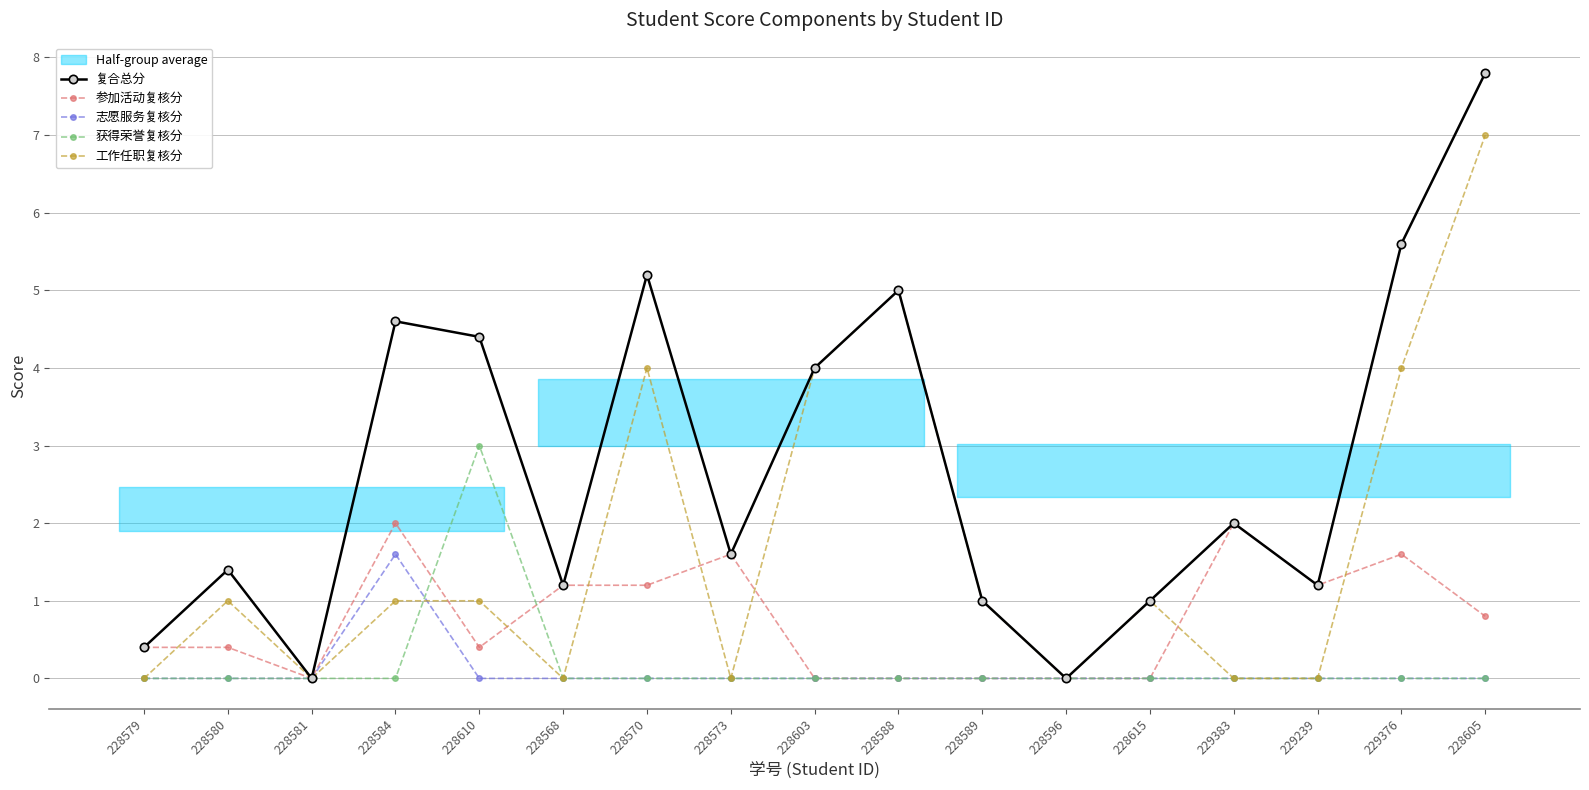

The 工作任职复核分 series shows 0.0 at 228596. True or false?

True